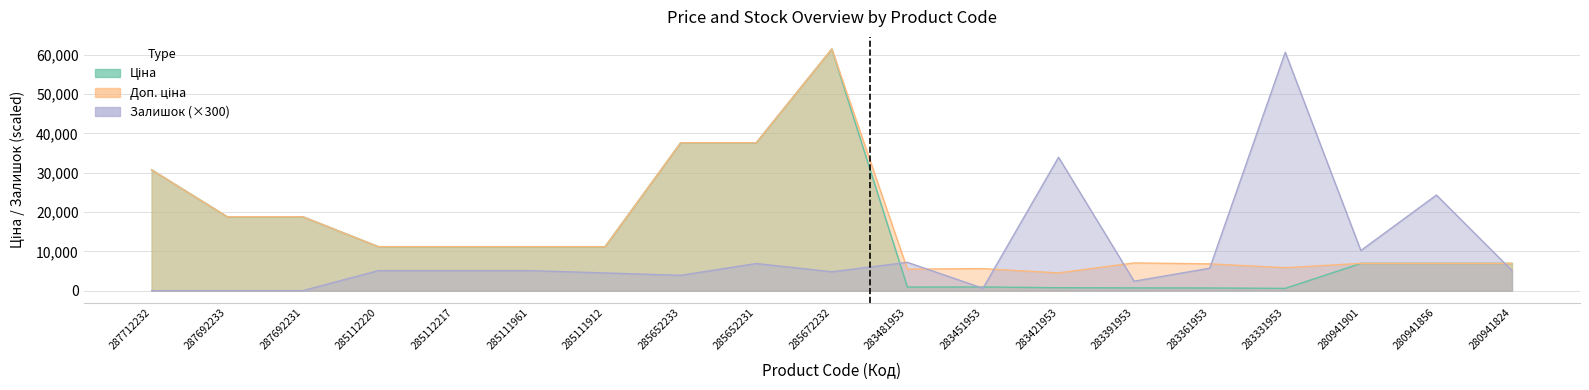

Between 280941856 and 285112217, which is larger?

285112217